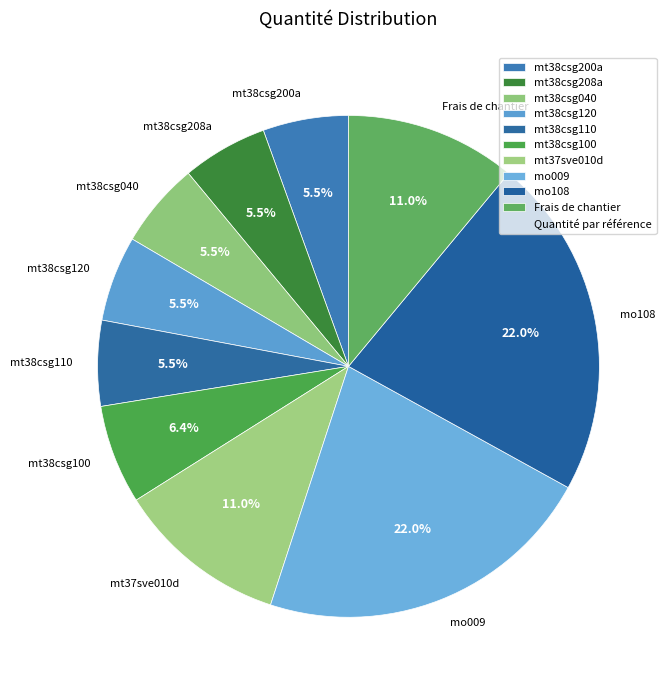

What is the ratio of the value at mt38csg100 to the value at mt38csg040?

1.2